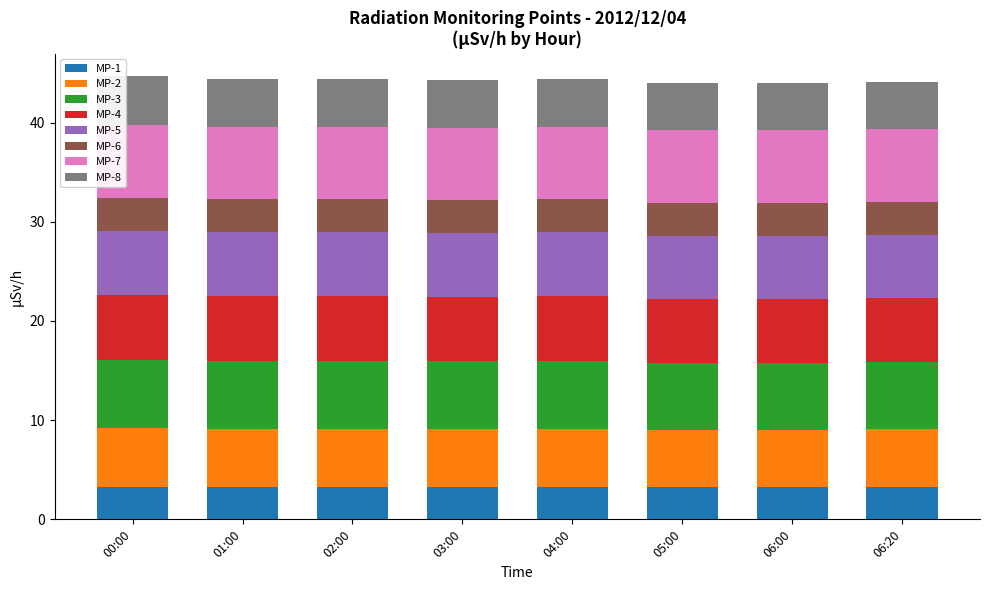

The value of MP-1 at 03:00 is 1.6. True or false?

False